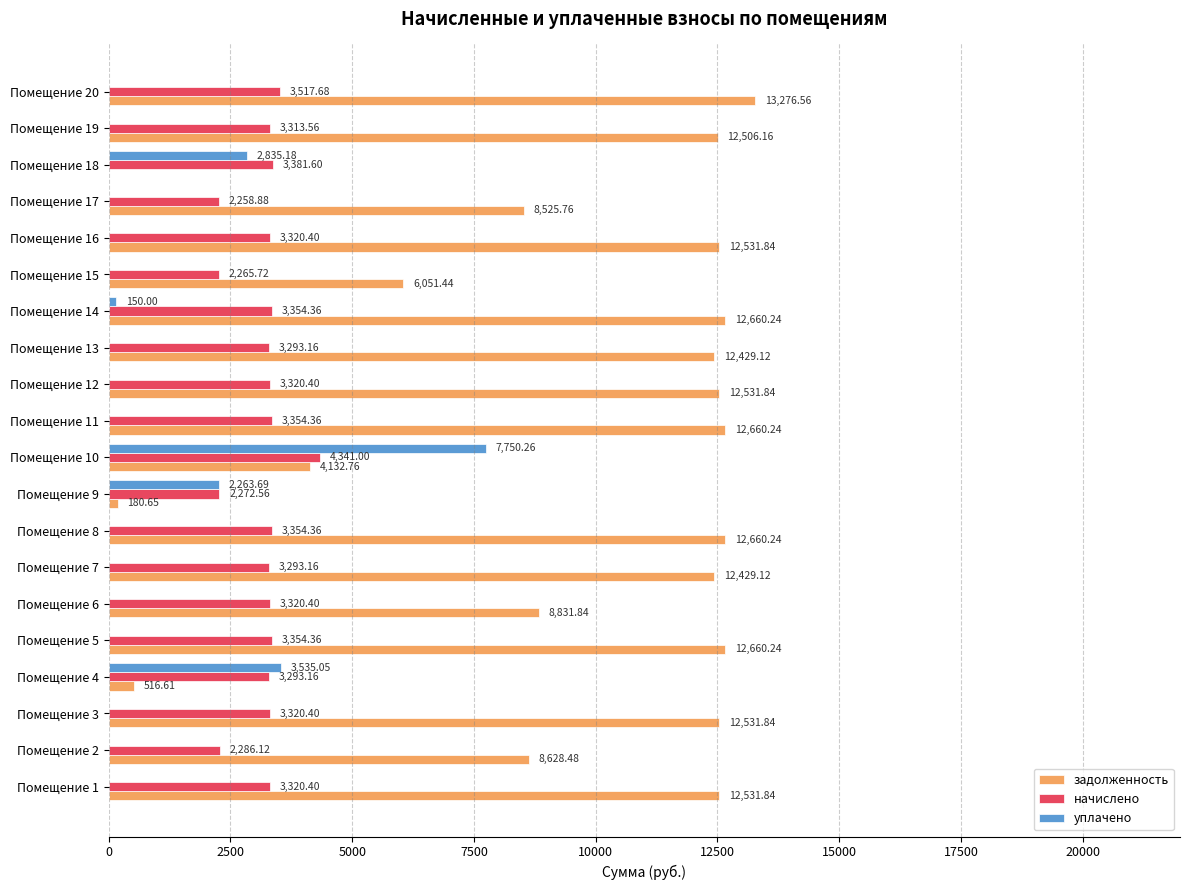

How many series are shown in this chart?

3